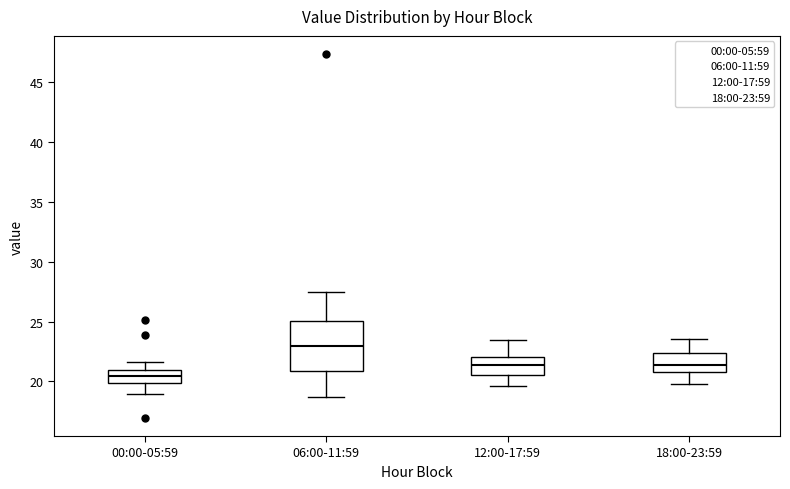

Reading left to right, read every box against the y-axis: the position of its median line, the range the box covers, and the ends of its whiskers. The values are not printed on the chart, so give them approximately, as read against the axis.

00:00-05:59: median 20.5, box 20.0 to 21.0, whiskers 19.0 to 21.5
06:00-11:59: median 23.0, box 21.0 to 25.0, whiskers 18.5 to 27.5
12:00-17:59: median 21.5, box 20.5 to 22.0, whiskers 19.5 to 23.5
18:00-23:59: median 21.5, box 21.0 to 22.5, whiskers 20.0 to 23.5